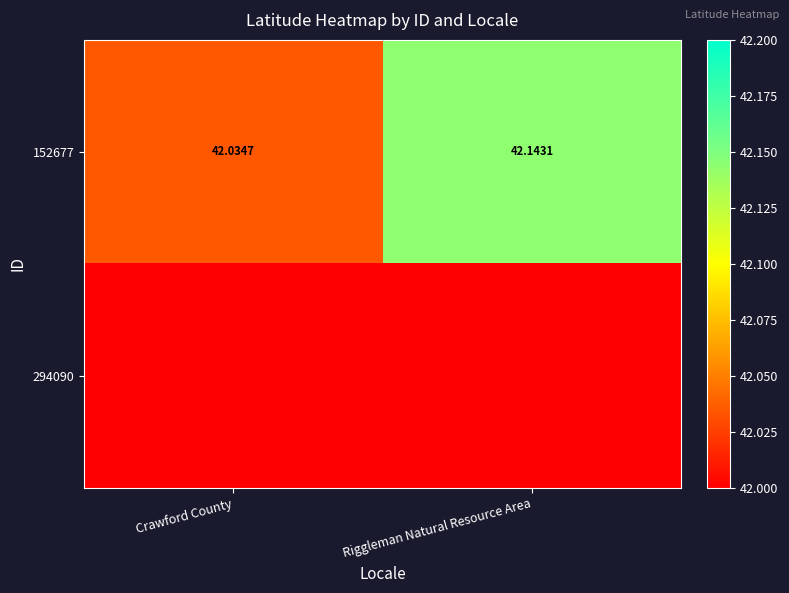

Rank the categories by 152677 value from lowest to highest.

Crawford County, Riggleman Natural Resource Area